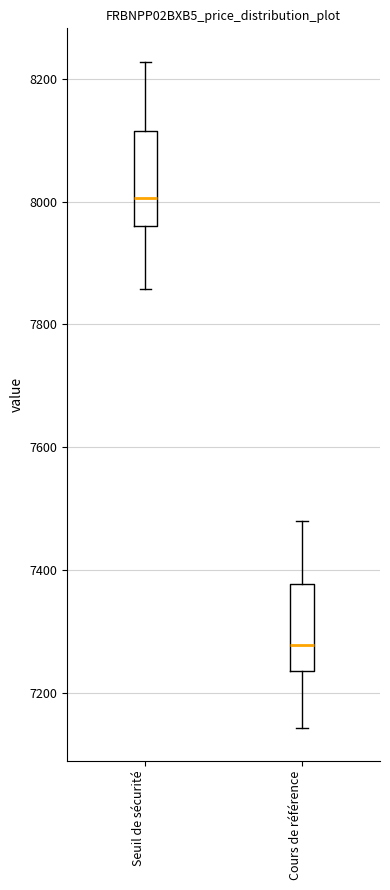

Reading left to right, read every box against the y-axis: the position of its median line, the range the box covers, and the ends of its whiskers. The values are not printed on the chart, so give them approximately, as read against the axis.

Seuil de sécurité: median 8000, box 7960 to 8120, whiskers 7860 to 8220
Cours de référence: median 7280, box 7240 to 7380, whiskers 7140 to 7480